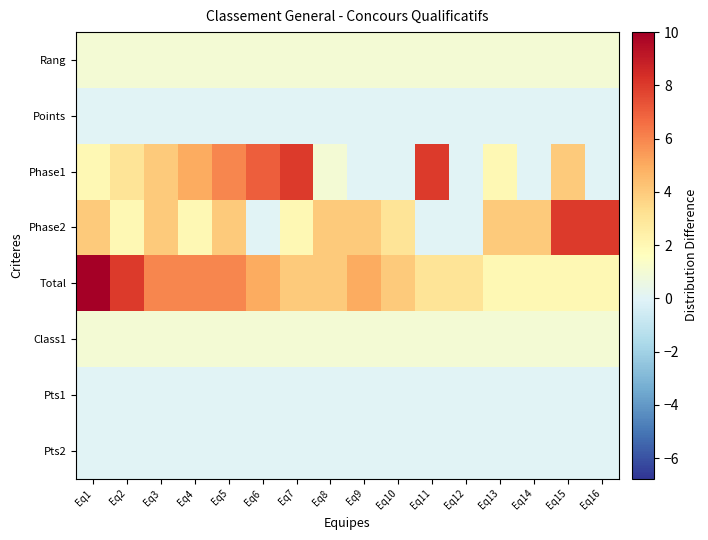

Rank the series by their maximum value, from highest to lowest.

Total, Phase1, Phase2, Rang, Class1, Points, Pts1, Pts2